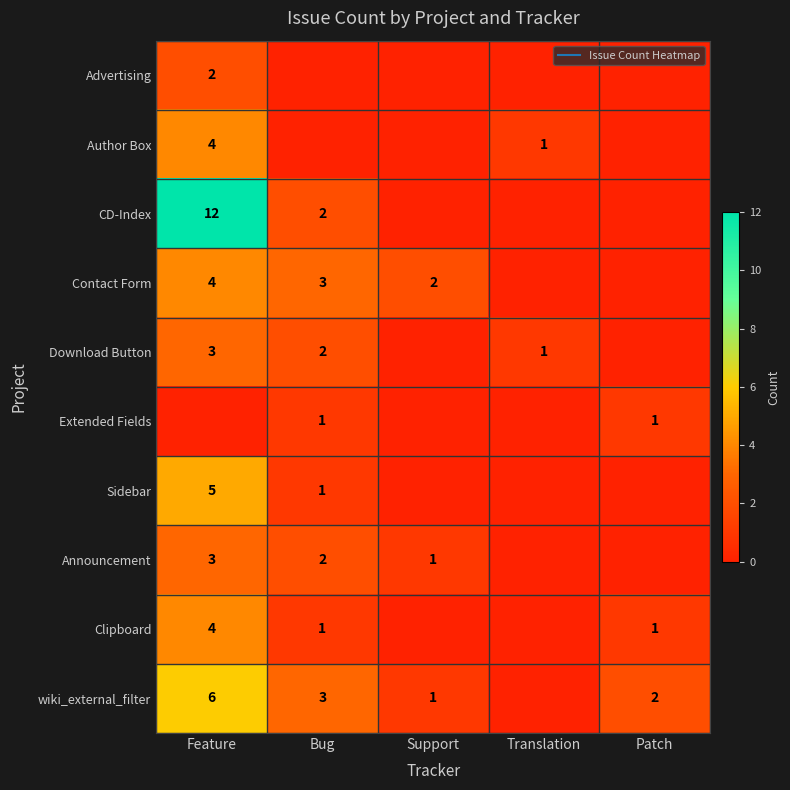

Which series has the widest spread of values?

CD-Index